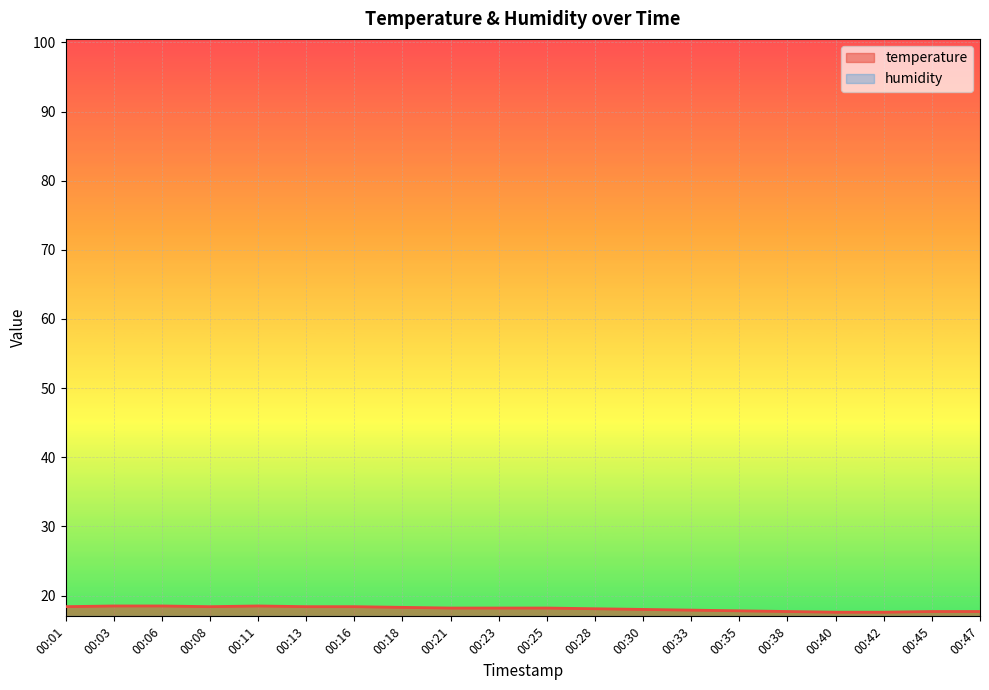

What is the approximate value at 00:11?

18.5